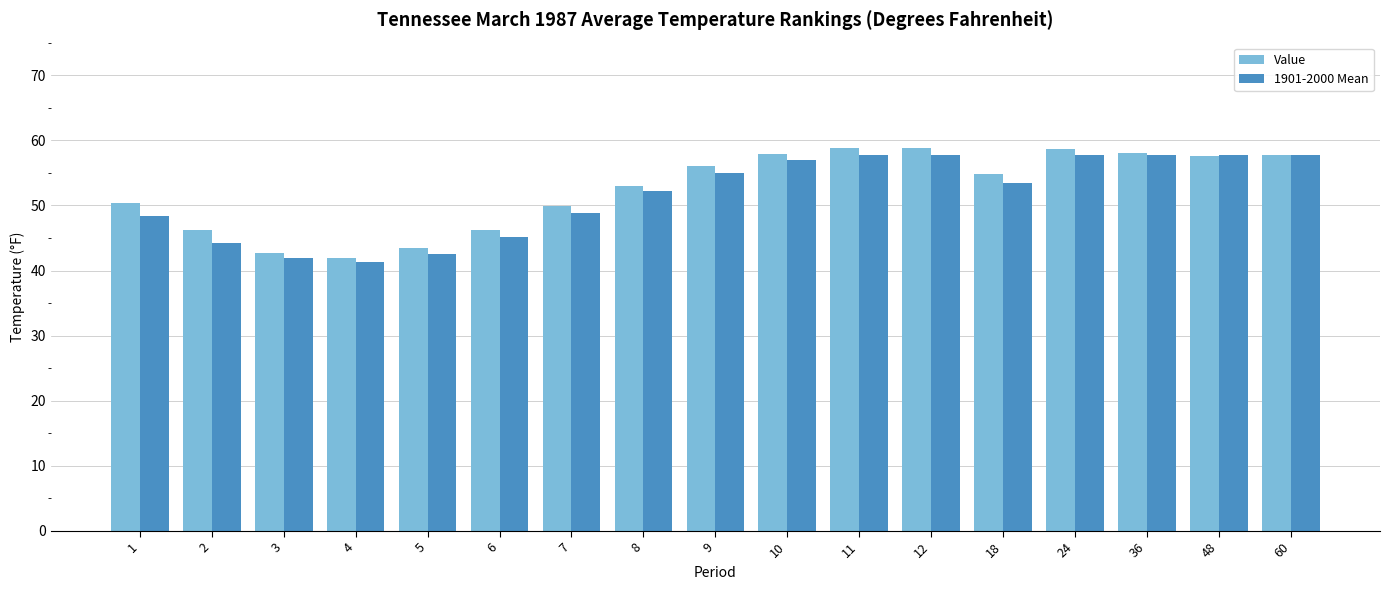

At how many categories does at least one series exceed 43?

15